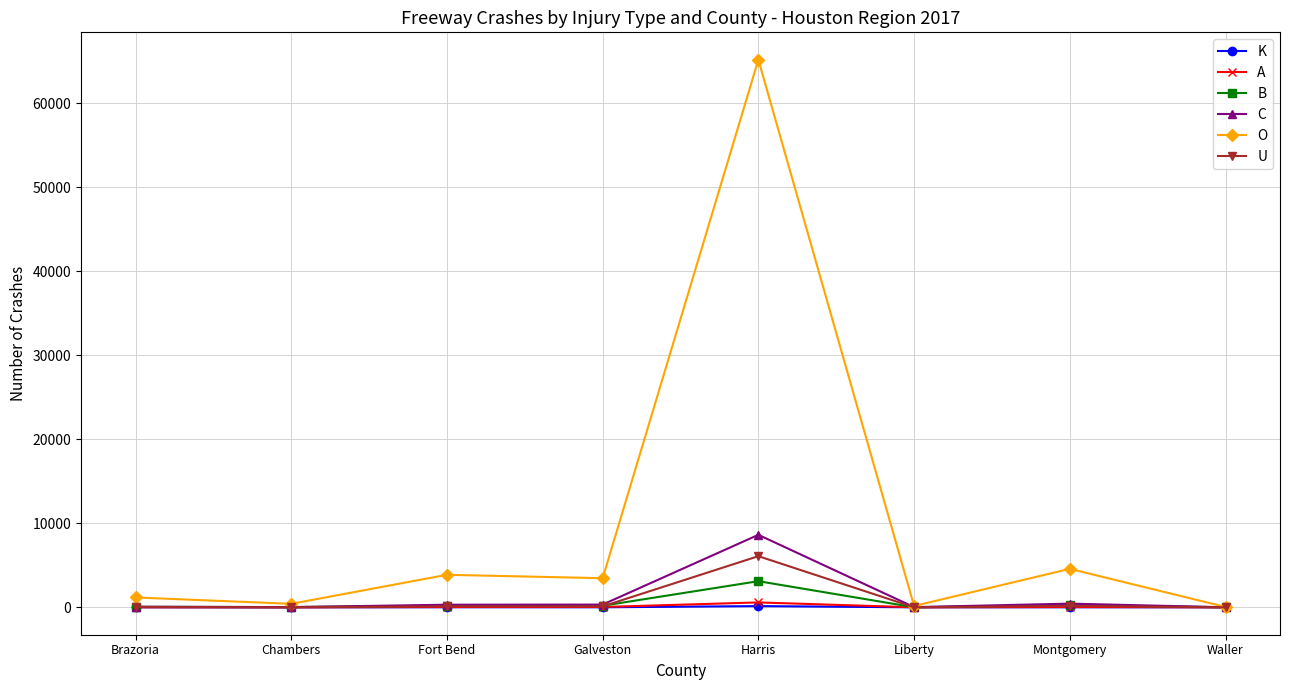

True or false: C has more than 0 points higher than both neighbors.

True